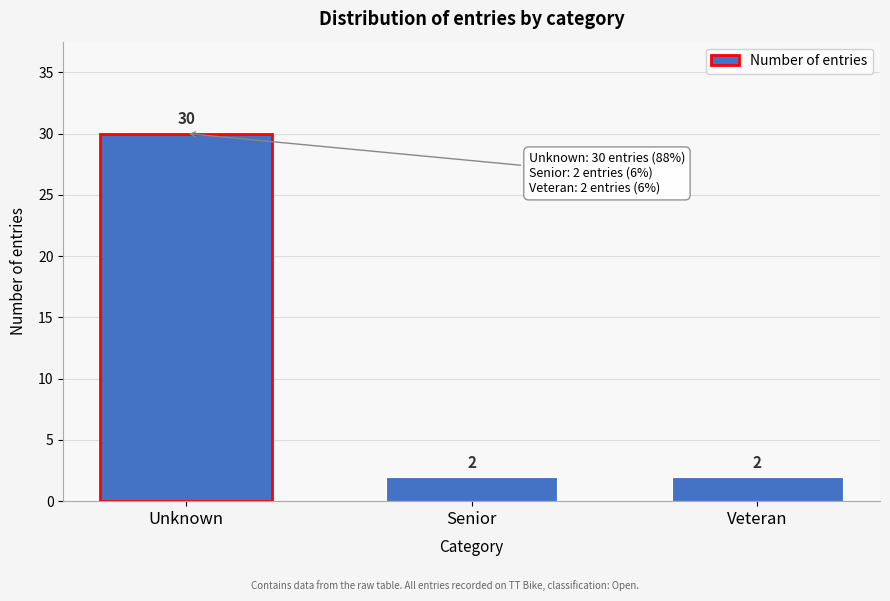

Reading left to right, list all the values displayed in this chart.

30	2	2